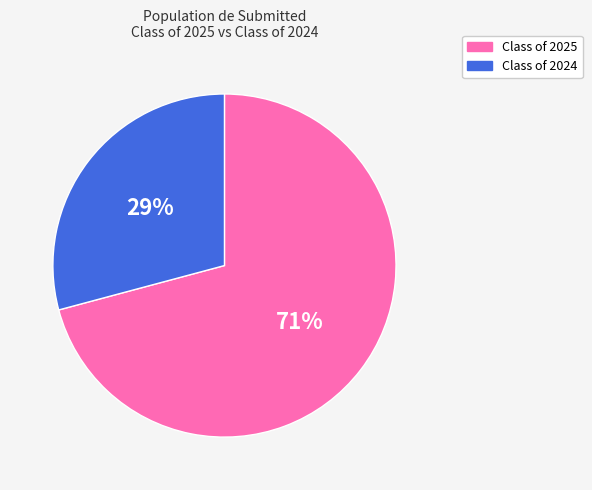

What percentage is the Class of 2024 slice, to the nearest percent?

29%